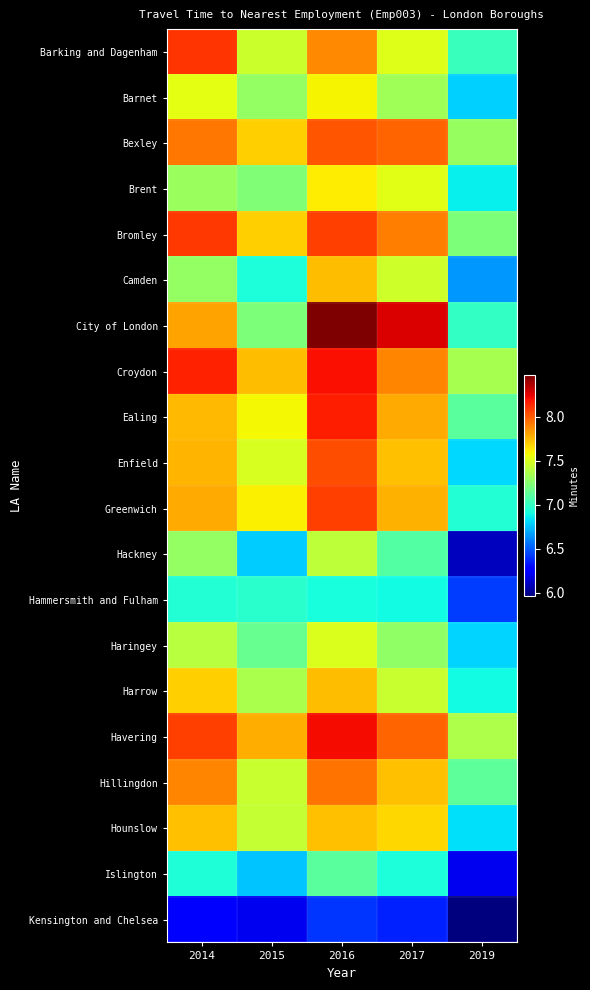

What is the minimum value shown in the chart?

6.0